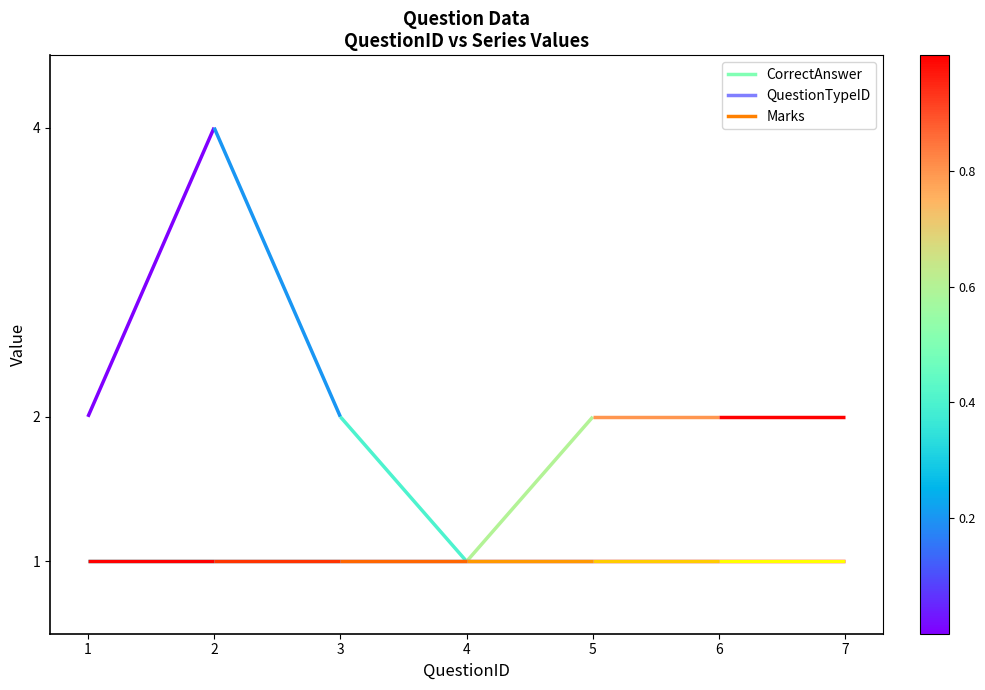

Reading left to right, what are all the values shown in this chart?

CorrectAnswer: 2	4	2	1	2	2	2
QuestionTypeID: 1	1	1	1	1	1	1
Marks: 1	1	1	1	1	1	1